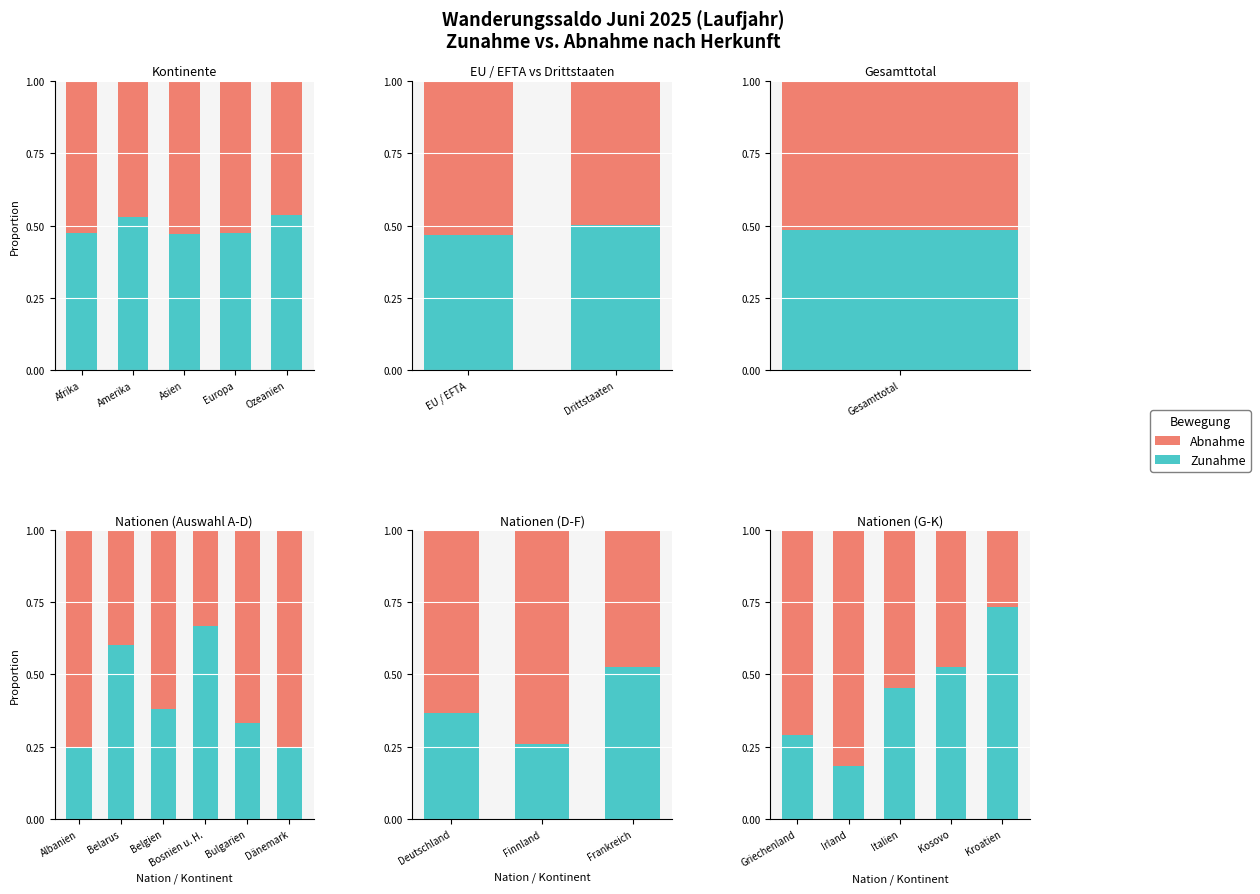

Is the value of Abnahme at Italien greater than the value of Zunahme at Kroatien?

No